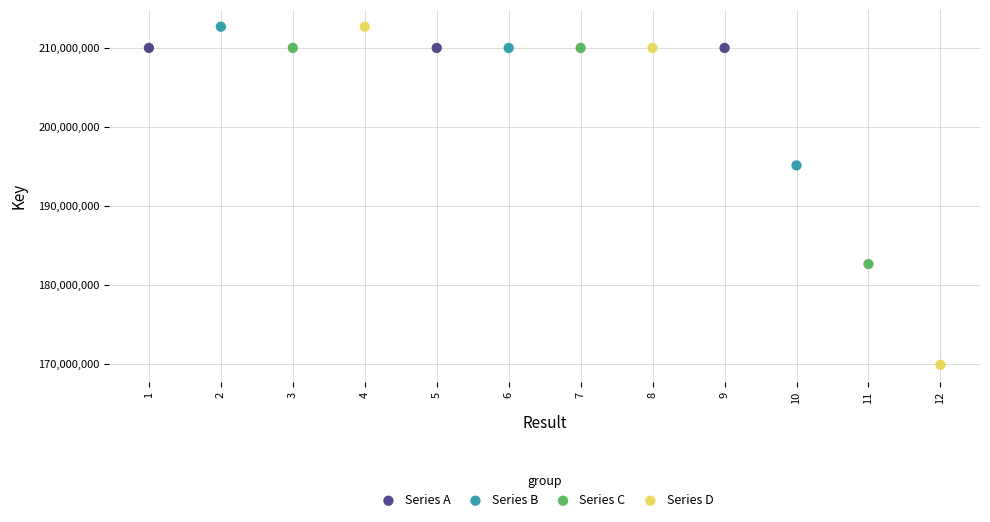

Which series has the largest Y range (max minus min)?

Series D